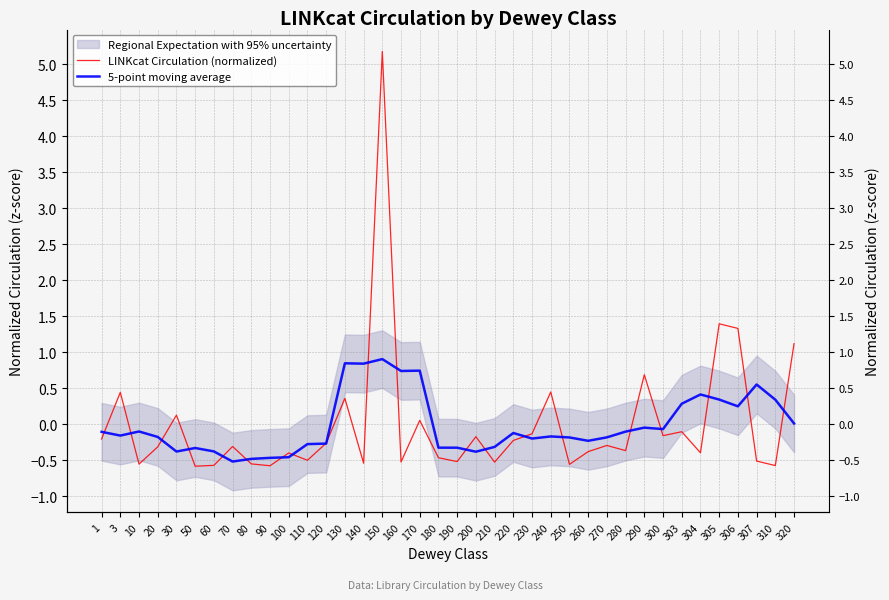

What is the difference between the maximum and minimum values in the 5-point moving average series?

1.4